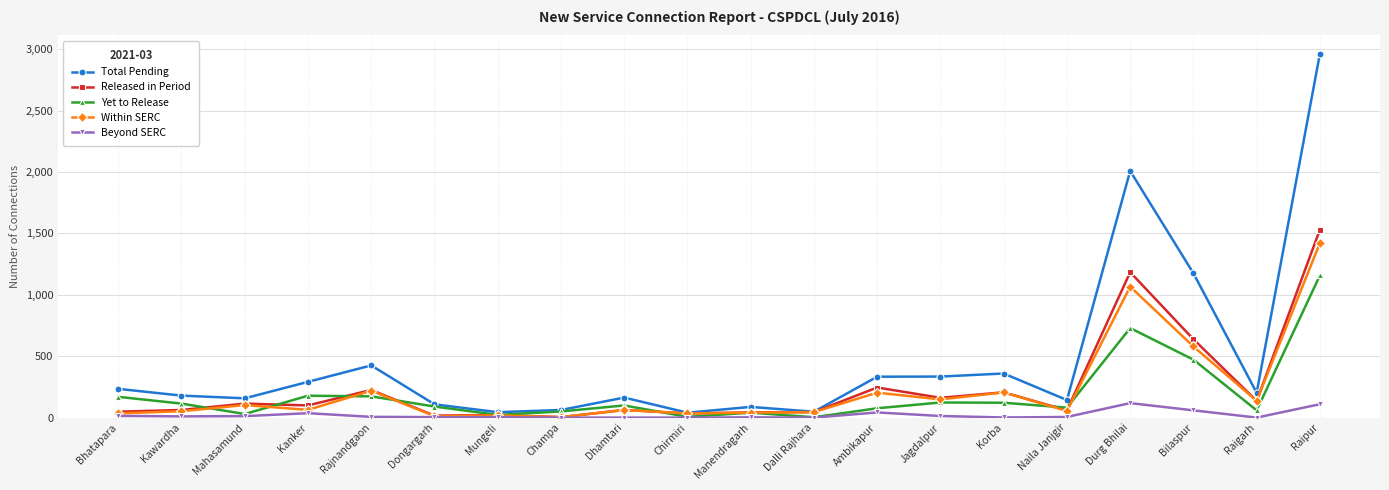

Is it true that Released in Period equals 225 at Rajnandgaon?

True